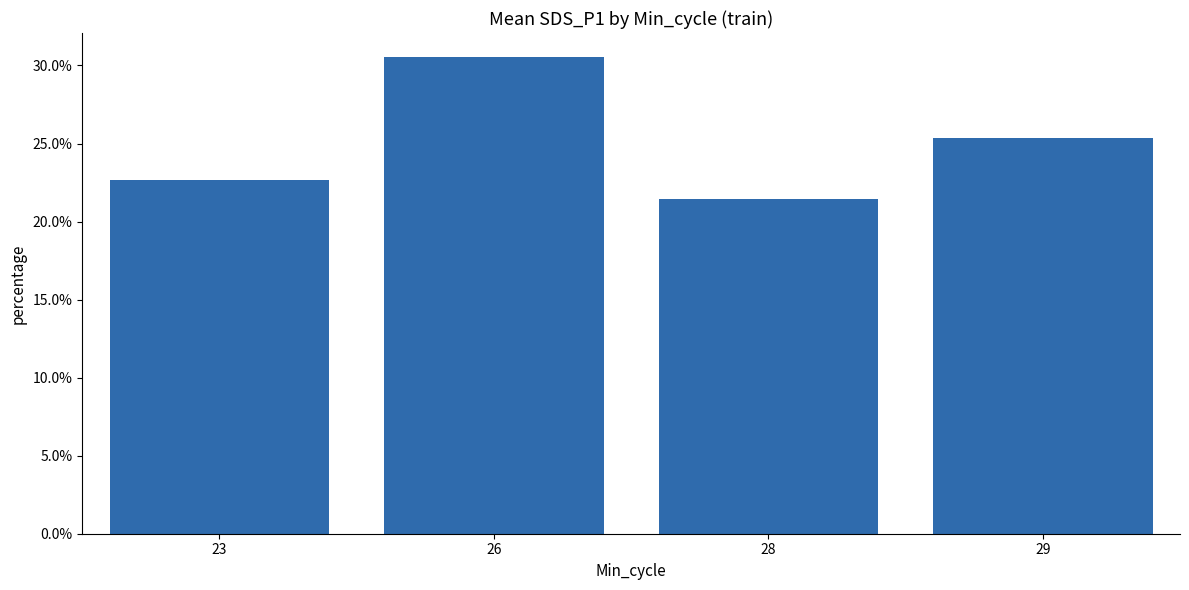

Are the bars horizontal?

No